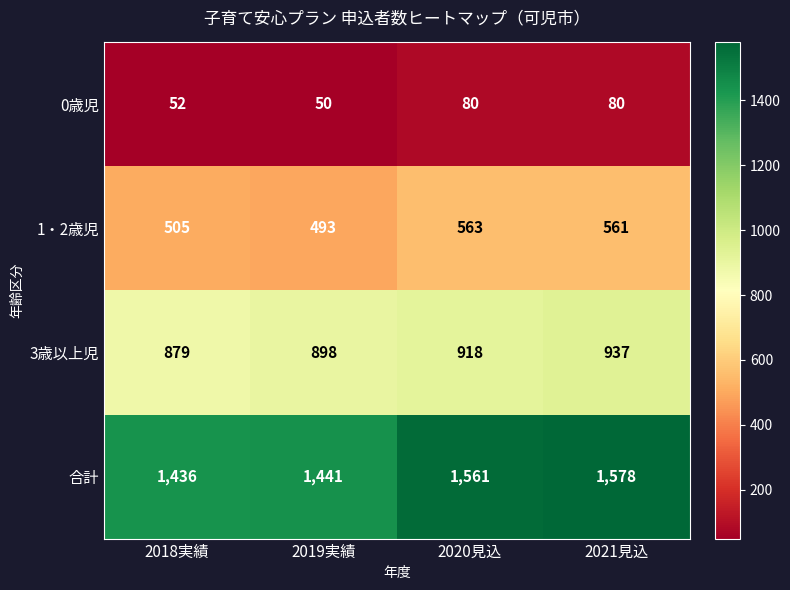

How many 3歳以上児 values are between 898 and 937?

3